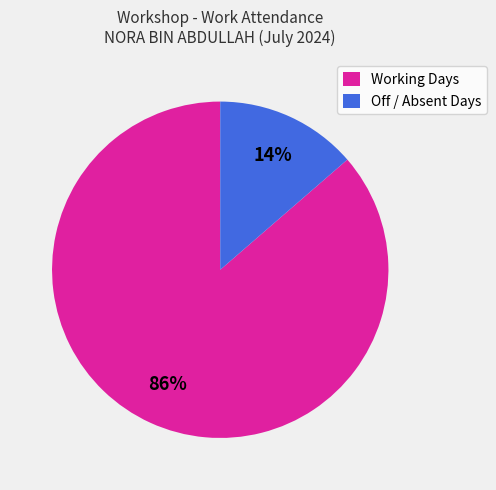

How many segments does this pie chart have?

2